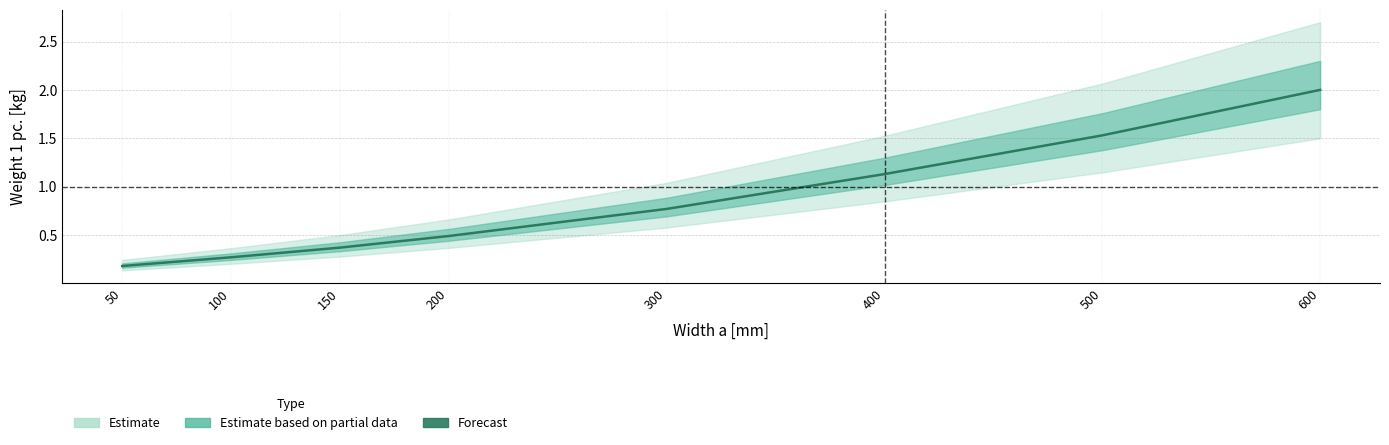

Does the chart display data point markers on the line(s)?

No